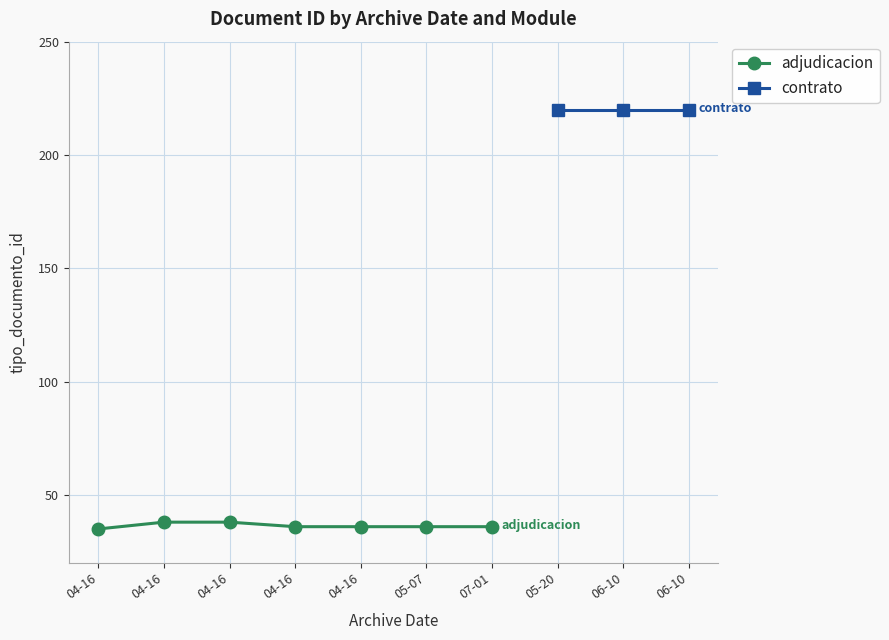

Reading left to right, extract all data points from this chart.

35	38	38	36	36	36	36